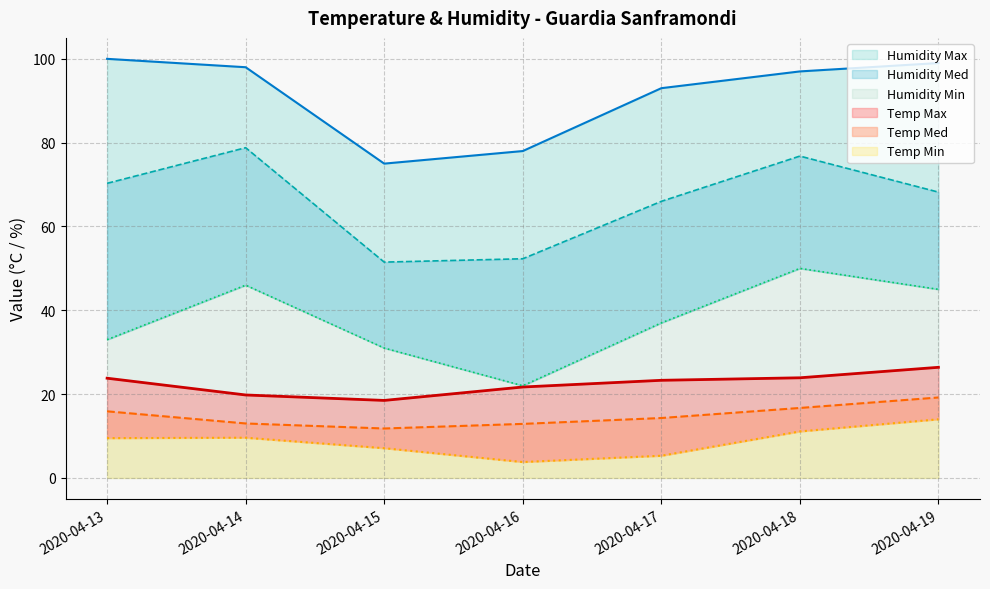

The value of Temp Med at 2020-04-18 is 21.7. True or false?

False